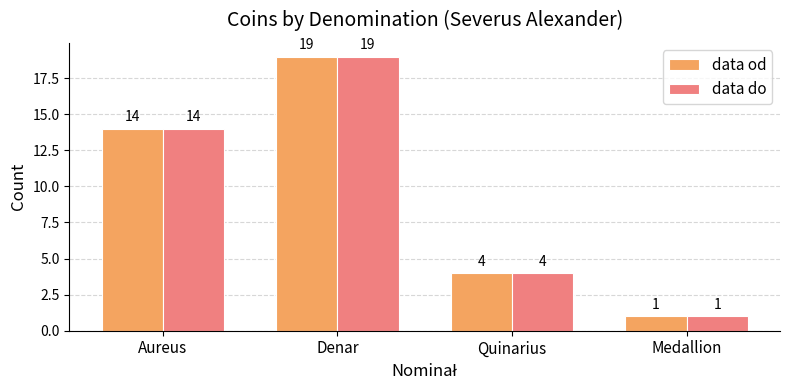

Reading right to left, what are all the values shown in this chart?

data od: Medallion=1	Quinarius=4	Denar=19	Aureus=14
data do: Medallion=1	Quinarius=4	Denar=19	Aureus=14